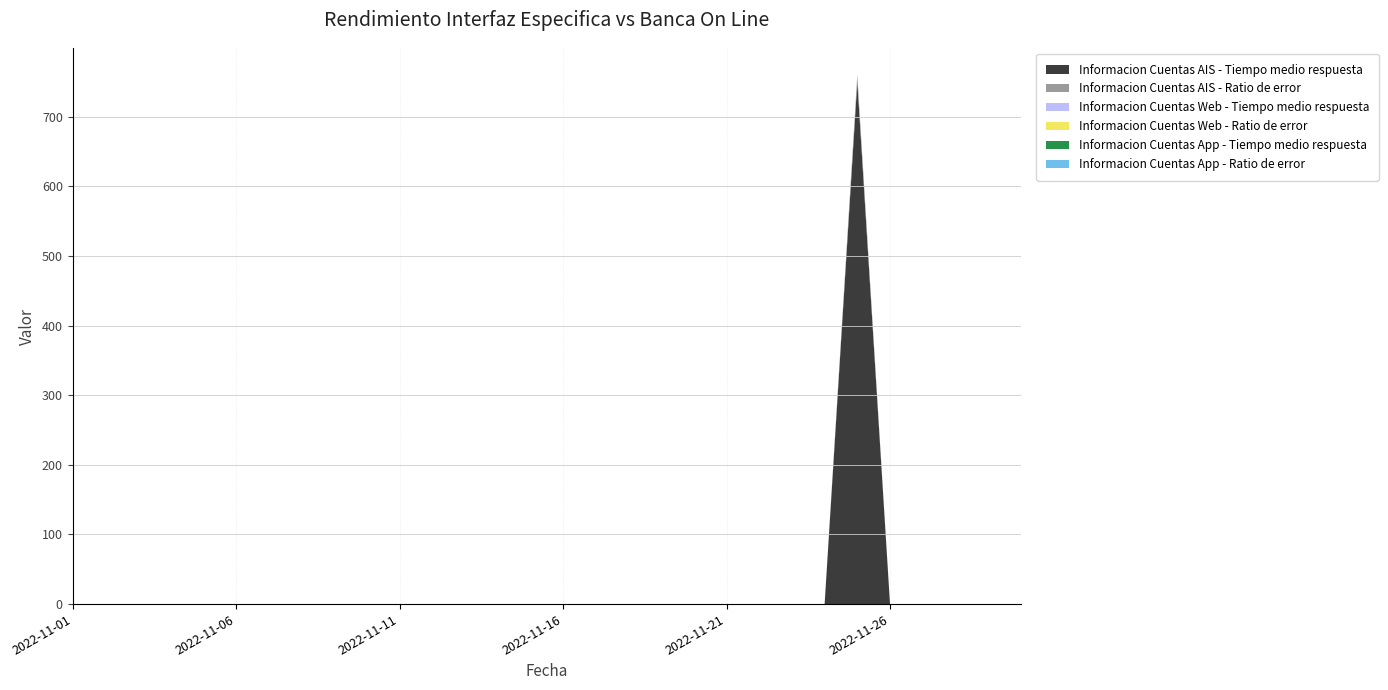

Reading right to left, what are all the values shown in this chart?

Informacion Cuentas AIS - Tiempo medio respuesta: 0.0	0.0	0.0	0.0	0.0	750.2	0.0	0.0	0.0	0.0	0.0	0.0	0.0	0.0	0.0	0.0	0.0	0.0	0.0	0.0	0.0	0.0	0.0	0.0	0.0	0.0	0.0	0.0	0.0	0.0
Informacion Cuentas AIS - Ratio de error: 0.0	0.0	0.0	0.0	0.0	10.0	0.0	0.0	0.0	0.0	0.0	0.0	0.0	0.0	0.0	0.0	0.0	0.0	0.0	0.0	0.0	0.0	0.0	0.0	0.0	0.0	0.0	0.0	0.0	0.0
Informacion Cuentas Web - Tiempo medio respuesta: 0.0	0.0	0.0	0.0	0.0	0.0	0.0	0.0	0.0	0.0	0.0	0.0	0.0	0.0	0.0	0.0	0.0	0.0	0.0	0.0	0.0	0.0	0.0	0.0	0.0	0.0	0.0	0.0	0.0	0.0
Informacion Cuentas Web - Ratio de error: 0.0	0.0	0.0	0.0	0.0	0.0	0.0	0.0	0.0	0.0	0.0	0.0	0.0	0.0	0.0	0.0	0.0	0.0	0.0	0.0	0.0	0.0	0.0	0.0	0.0	0.0	0.0	0.0	0.0	0.0
Informacion Cuentas App - Tiempo medio respuesta: 0.0	0.0	0.0	0.0	0.0	0.0	0.0	0.0	0.0	0.0	0.0	0.0	0.0	0.0	0.0	0.0	0.0	0.0	0.0	0.0	0.0	0.0	0.0	0.0	0.0	0.0	0.0	0.0	0.0	0.0
Informacion Cuentas App - Ratio de error: 0.0	0.0	0.0	0.0	0.0	0.0	0.0	0.0	0.0	0.0	0.0	0.0	0.0	0.0	0.0	0.0	0.0	0.0	0.0	0.0	0.0	0.0	0.0	0.0	0.0	0.0	0.0	0.0	0.0	0.0